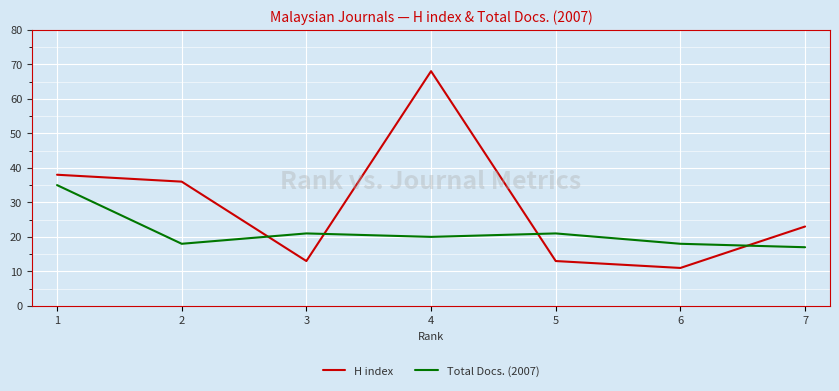

How many interior local peaks does the Total Docs. (2007) series have?

2